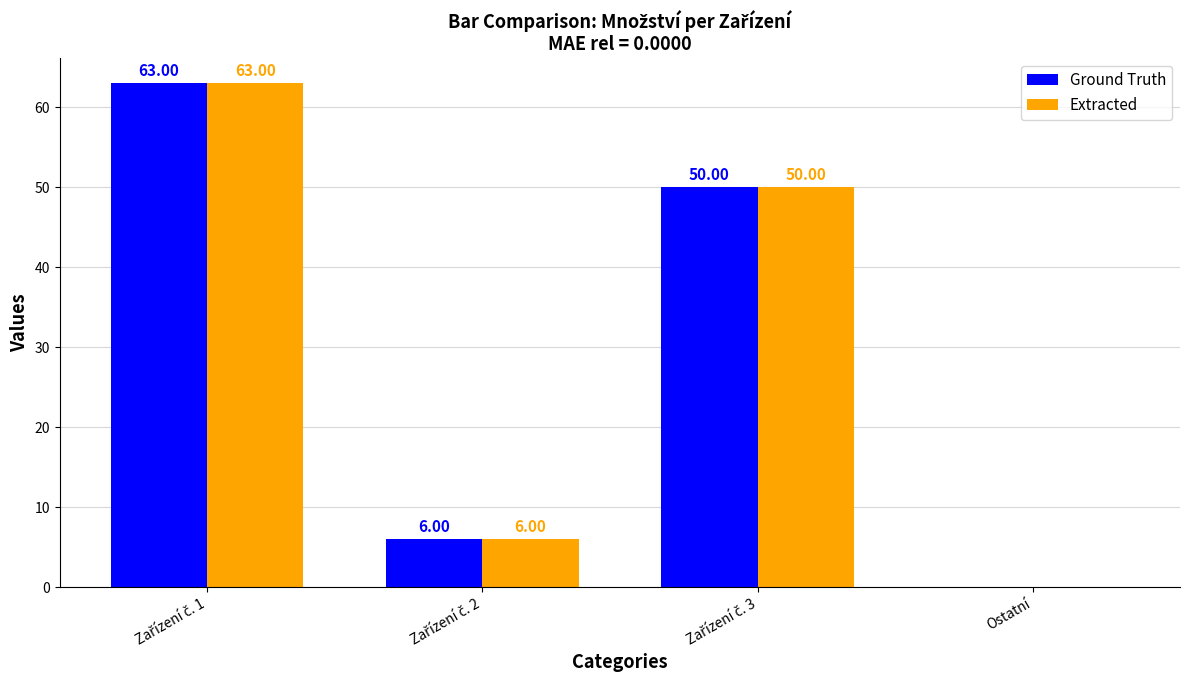

What is the sum of all Ground Truth values?

119